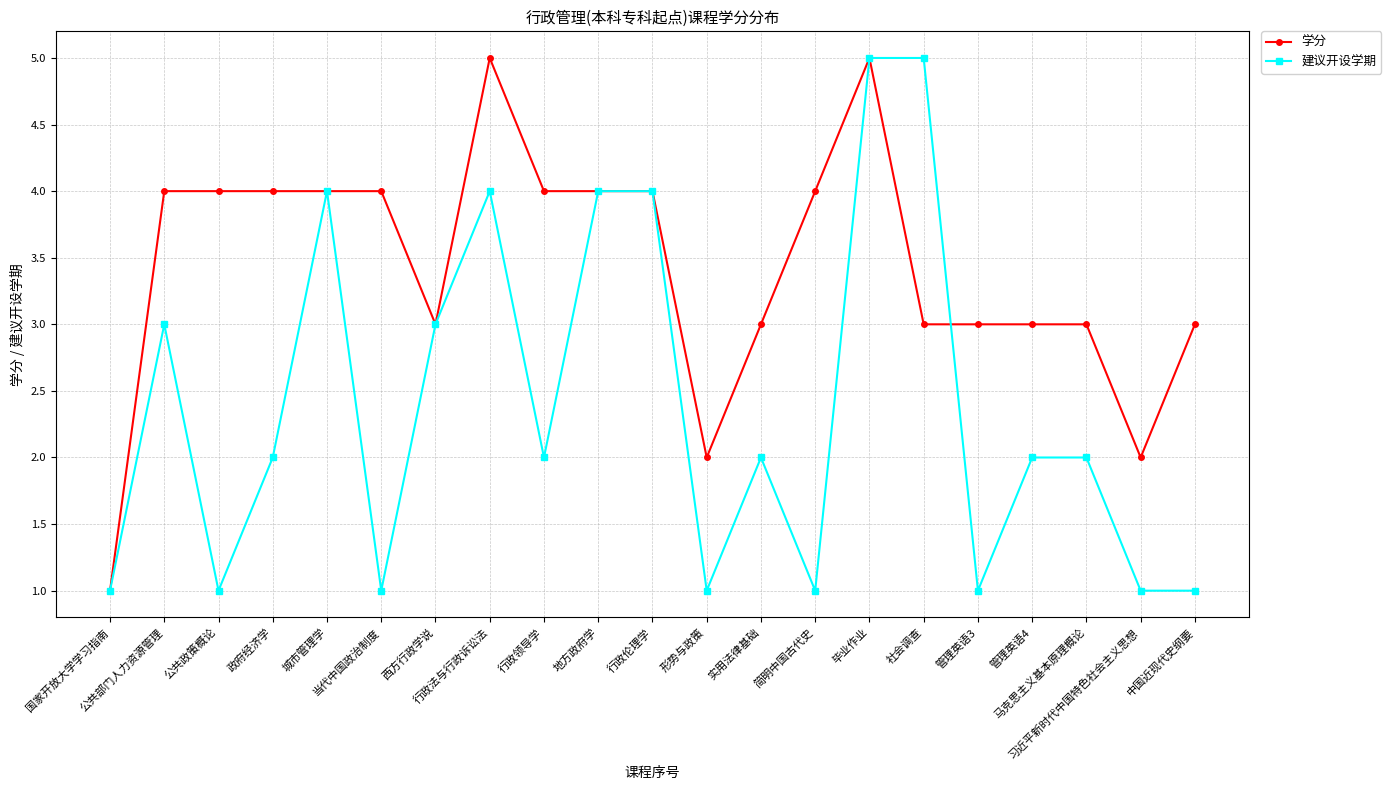

How many distinct data groups are displayed?

2